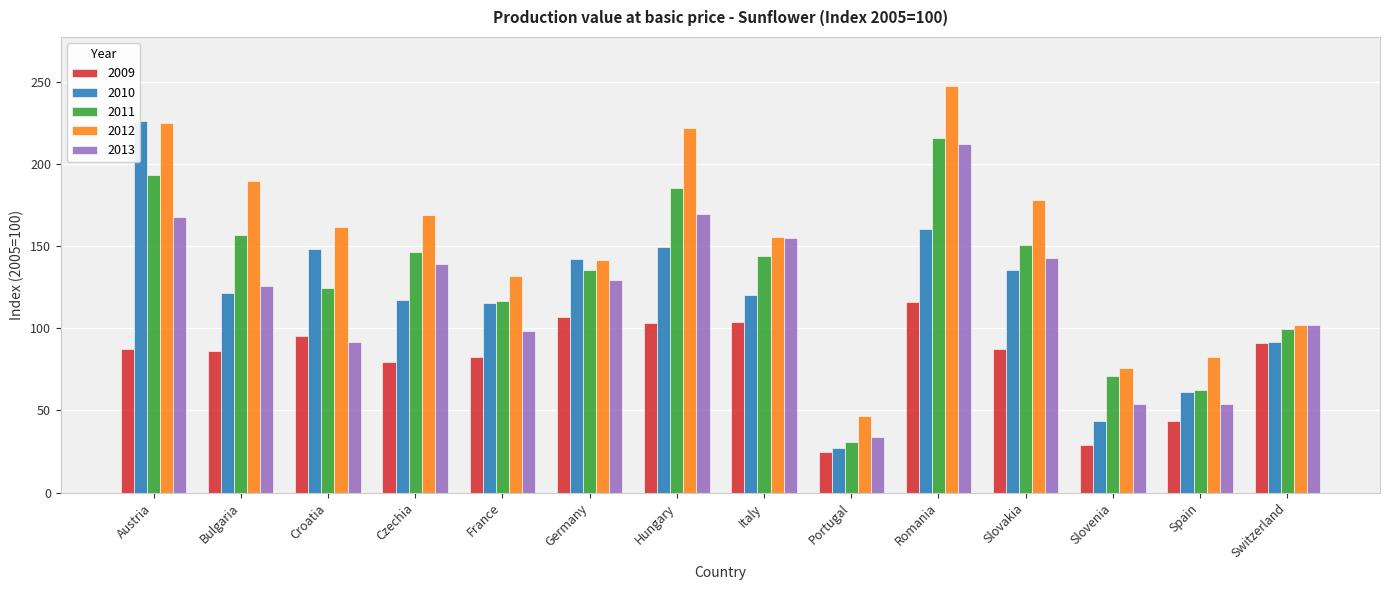

At which category does the chart reach its peak across all series?

Romania